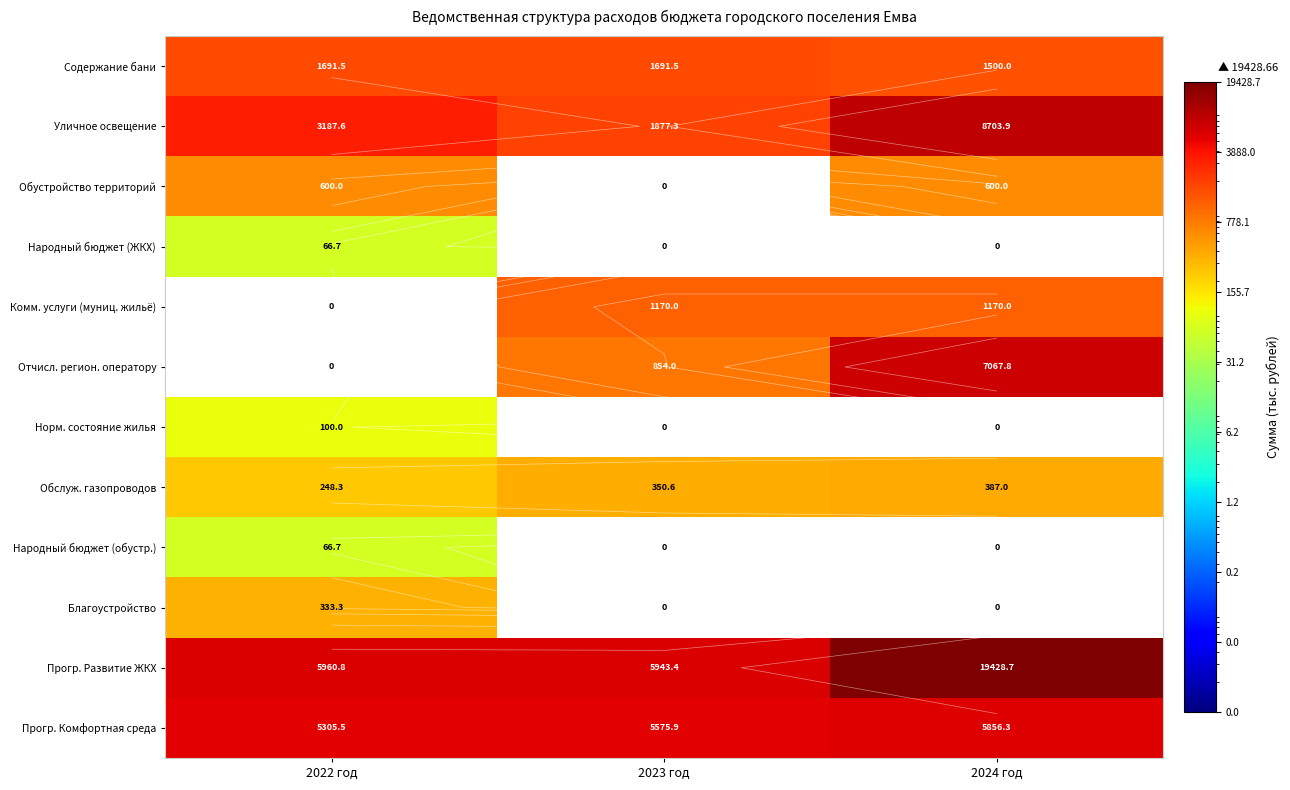

At how many categories does at least one series exceed 9994?

1